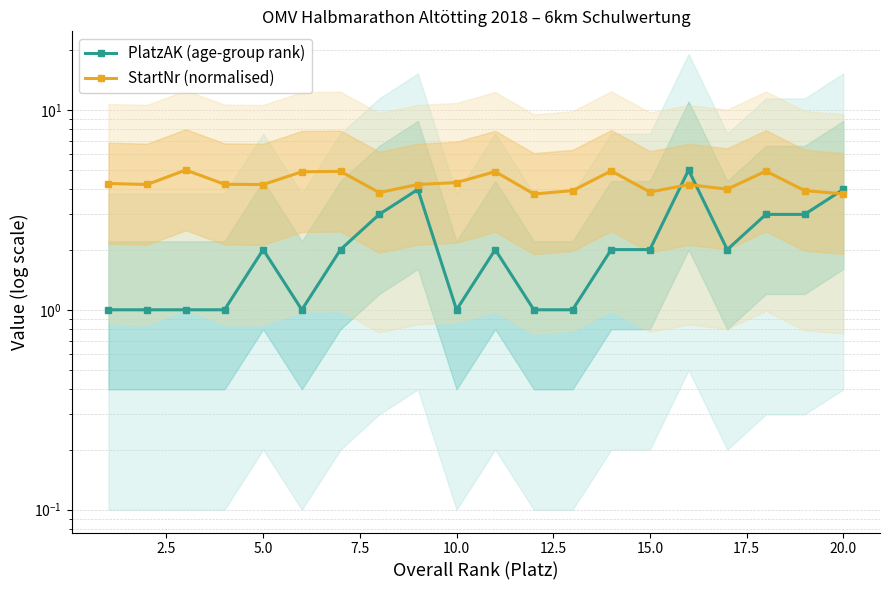

Rank the series by their average value, from highest to lowest.

StartNr (normalised), PlatzAK (age-group rank)